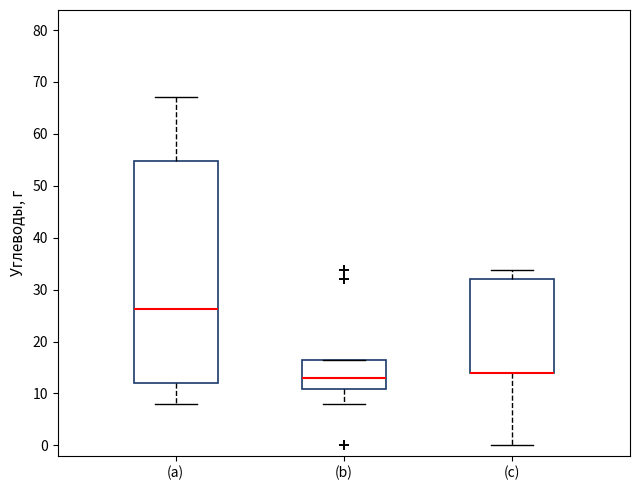

Reading left to right, transcribe this box plot: for each box, give where its median line is, the range the box spans, and where its two whiskers end, as read against the y-axis. The values are not printed on the chart, so give them approximately, as read against the axis.

(a): median 26, box 12 to 55, whiskers 8 to 67
(b): median 13, box 11 to 17, whiskers 8 to 17
(c): median 14 (drawn on the box's lower edge), box 14 to 32, whiskers 0 to 34